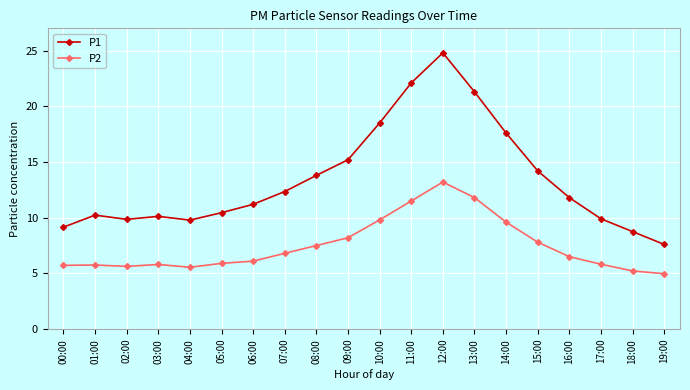

Which category has the highest value in the P1 series?

12:00